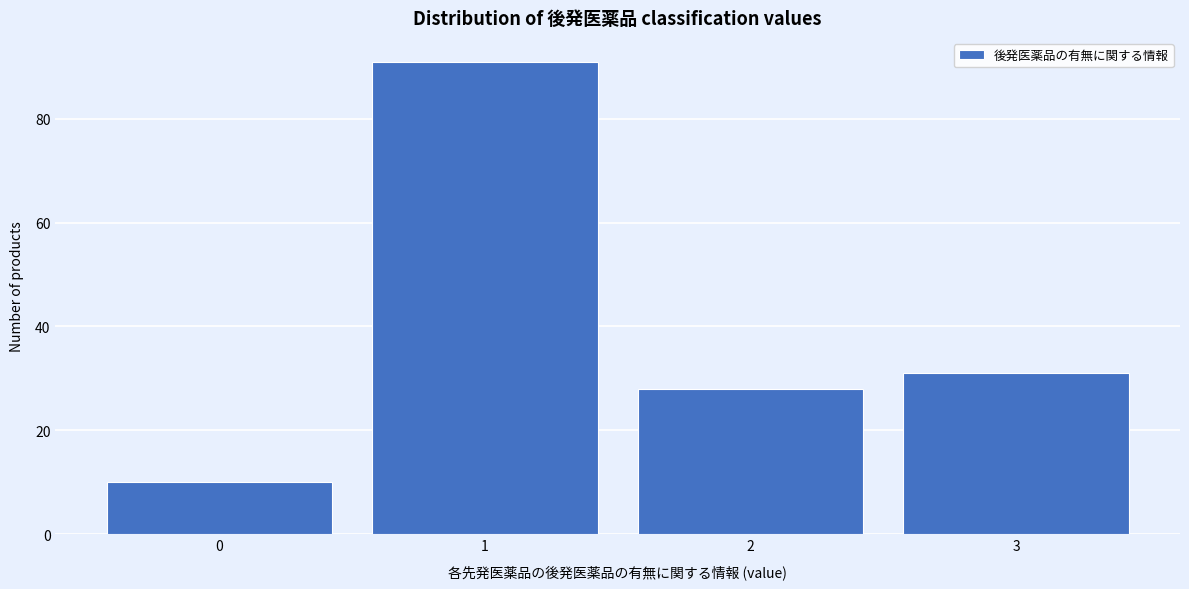

Reading left to right, list every bar in this chart as the range it spans on the x-axis followed by its height. The values are not printed on the chart, so give them approximately, as read against the axis.

-0.5 to 0.5: 10
0.5 to 1.5: 92
1.5 to 2.5: 28
2.5 to 3.5: 32